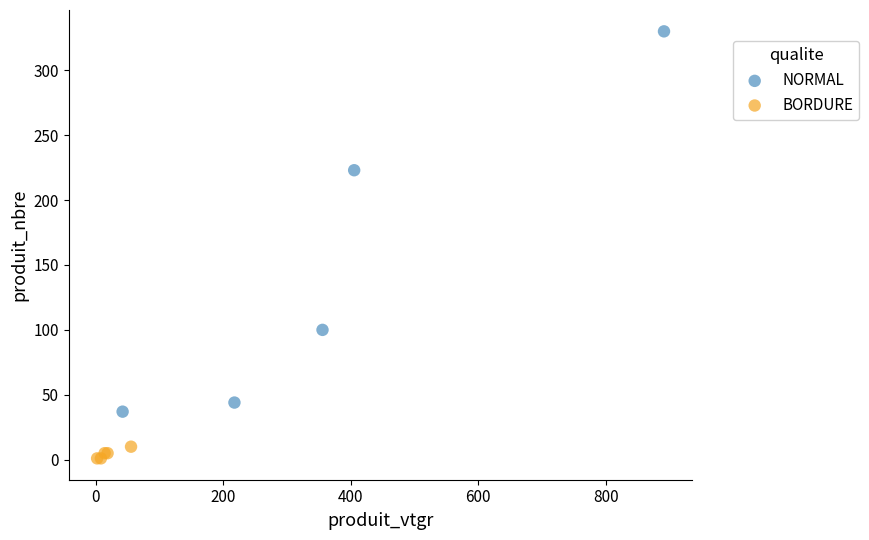

Which series has the widest spread of Y values?

NORMAL